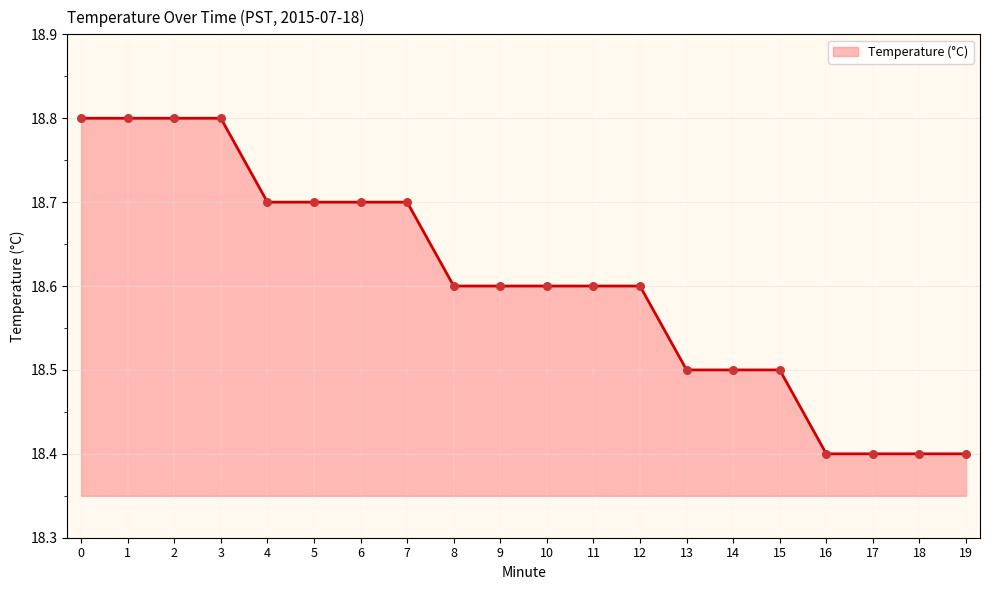

What is the change in value from 11 to 14?

-0.1